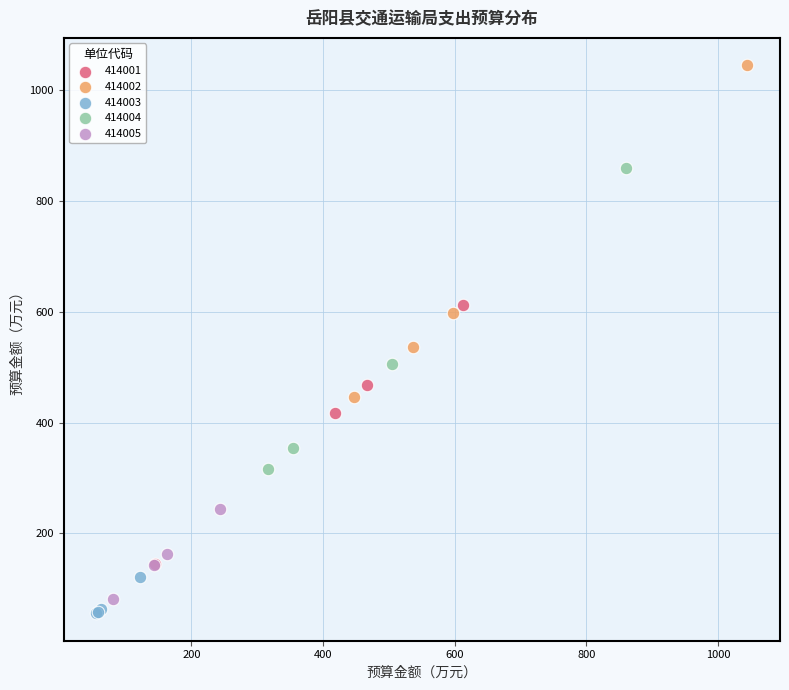

Which series reaches the maximum Y coordinate?

414002